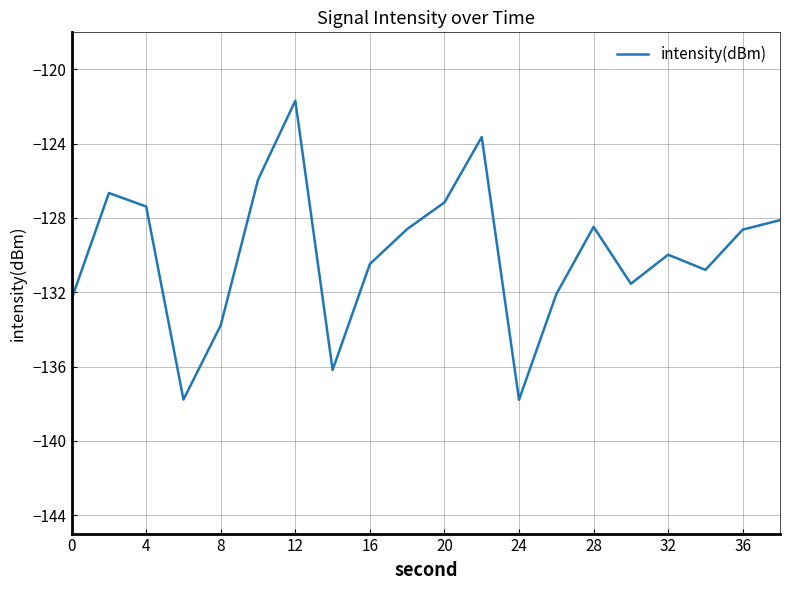

What is the difference between the maximum and minimum values?

16.1